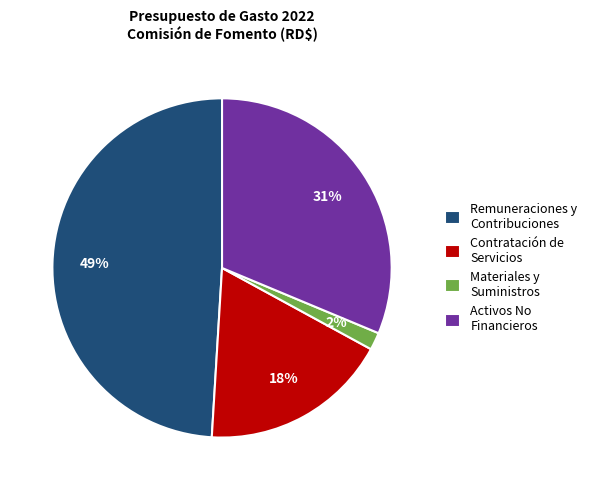

The Materiales y Suministros slice represents 2% of the pie. True or false?

True